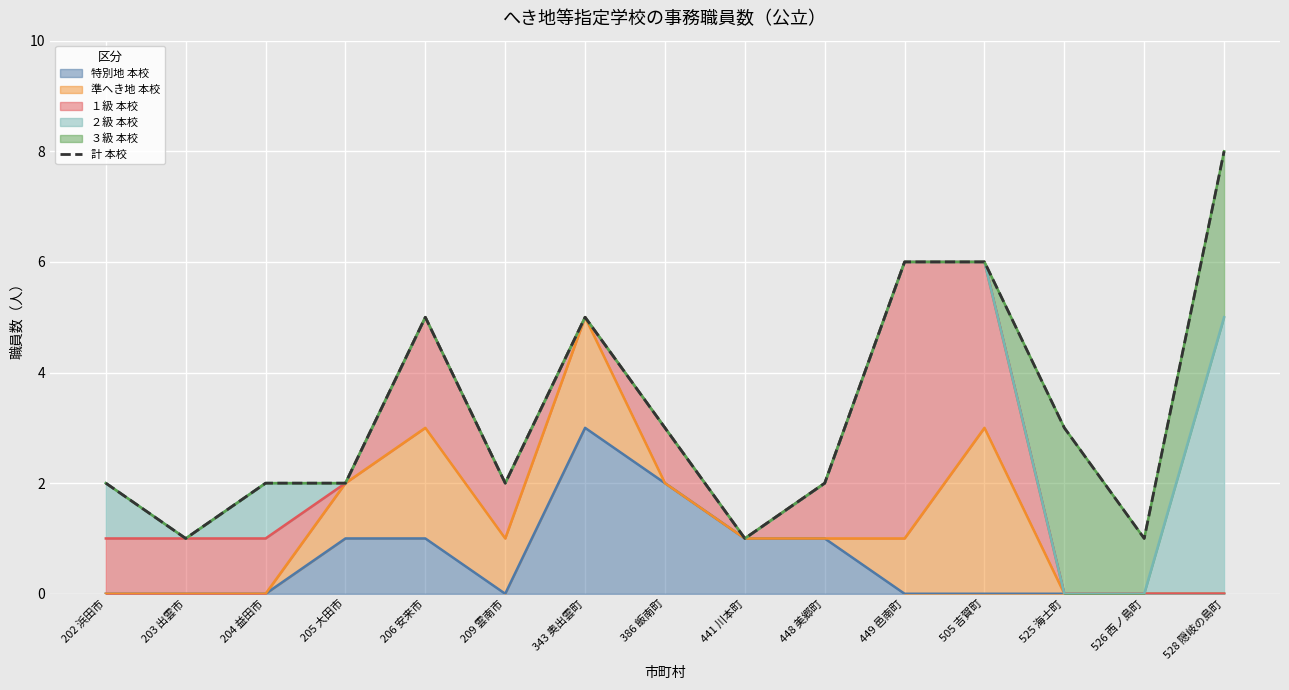

True or false: 特別地 本校 has a value of 1 at 343 奥出雲町.

False